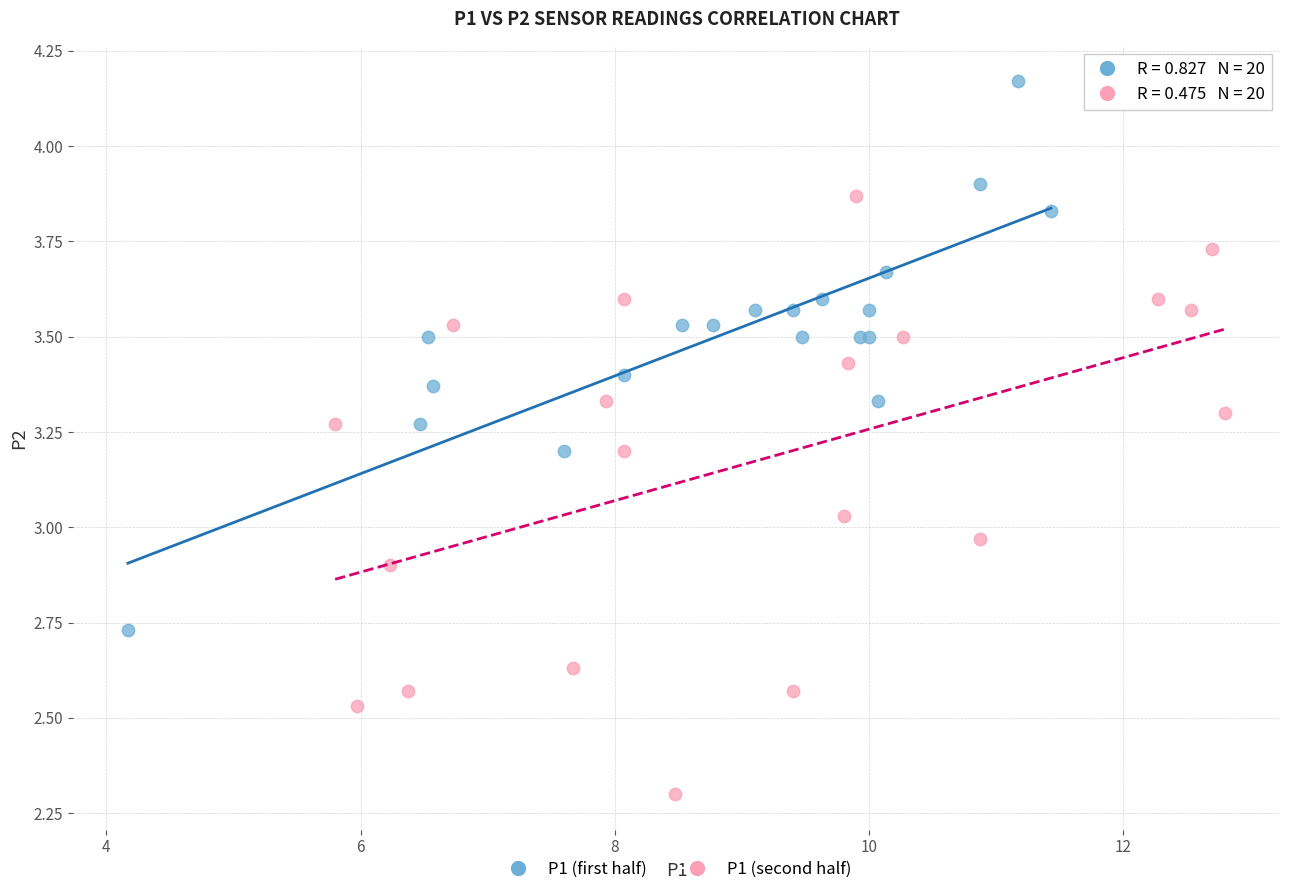

Which series has the largest Y range (max minus min)?

P1 (second half)